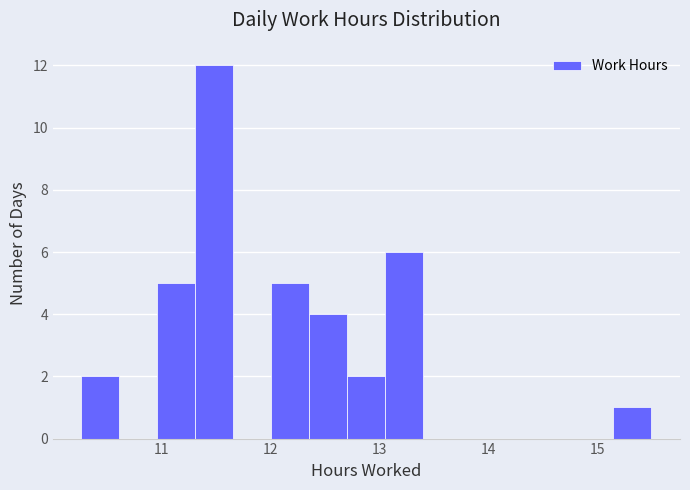

Around what value on the x-axis is the tallest bar? Give the approximate position of its centre, as read against the axis.

11.5